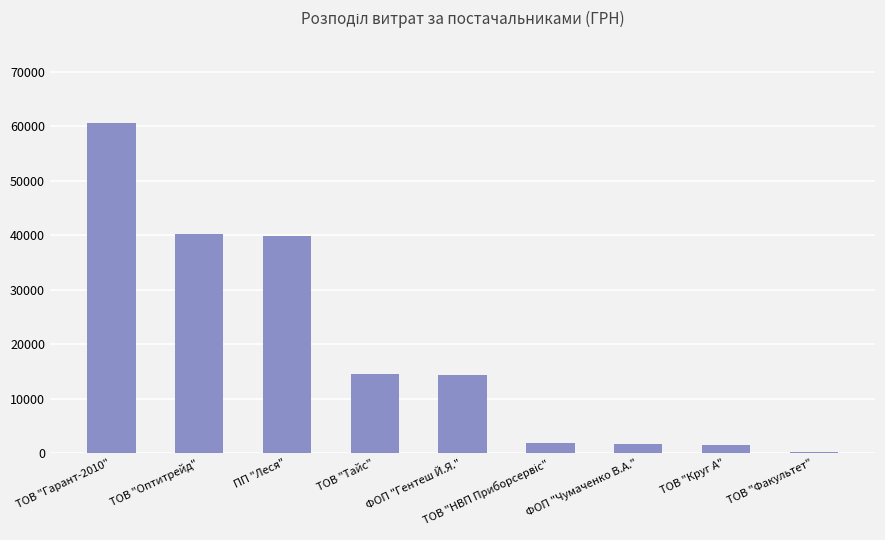

Where is the data nearest to the value 30395?

ПП "Леся"